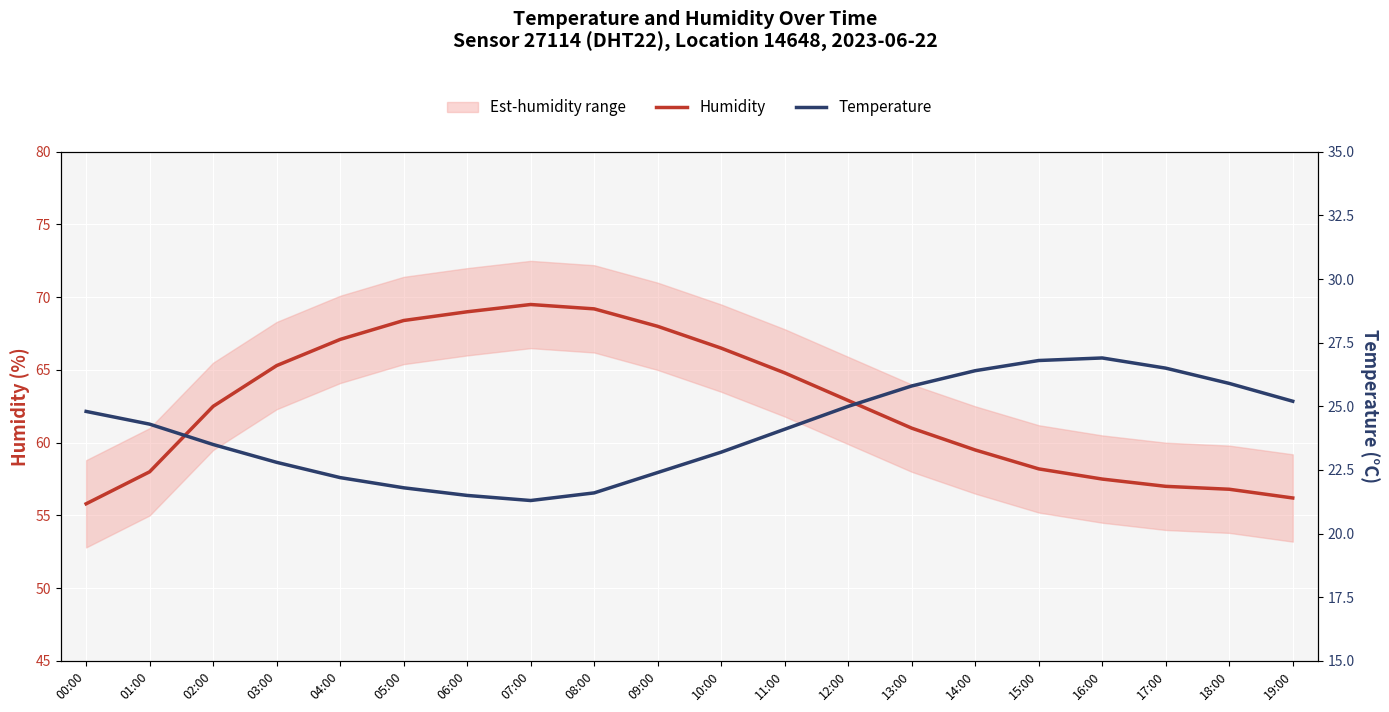

How many lines are shown in the chart?

2